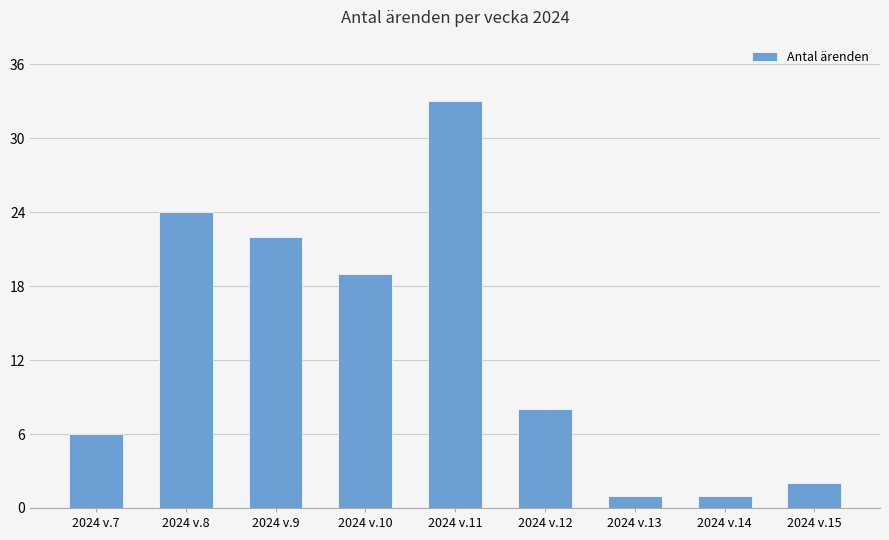

What is the sum of all values?

116